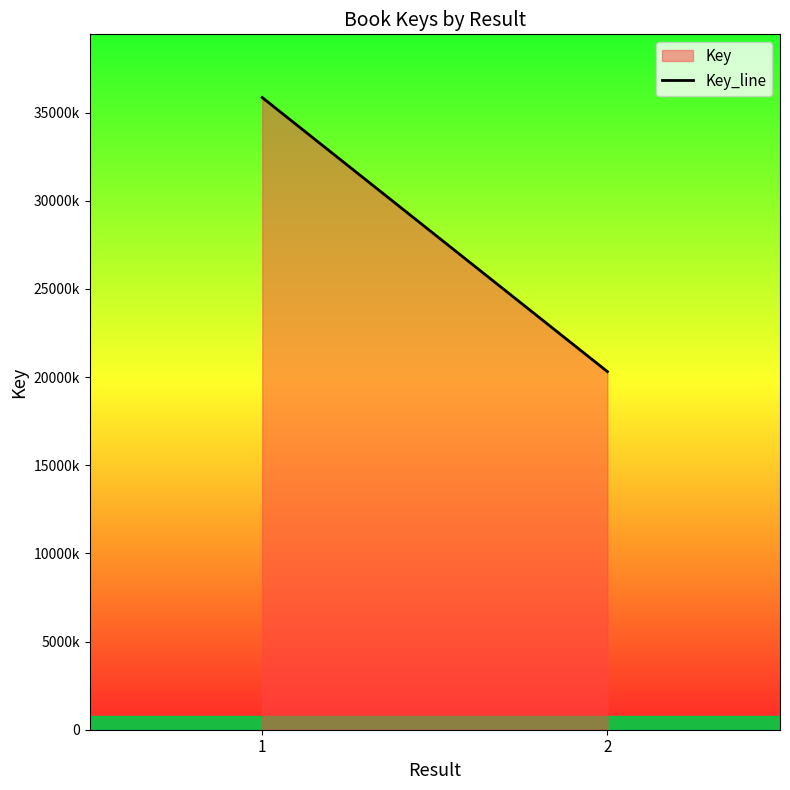

Reading left to right, list all the values displayed in this chart.

1=35849577	2=20307297